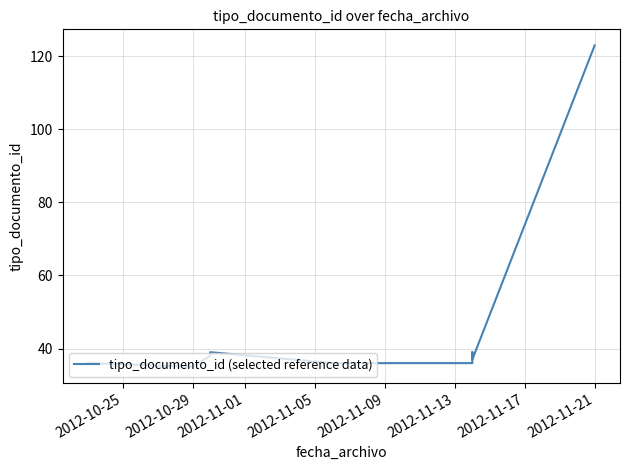

What is the sum of all values?

458